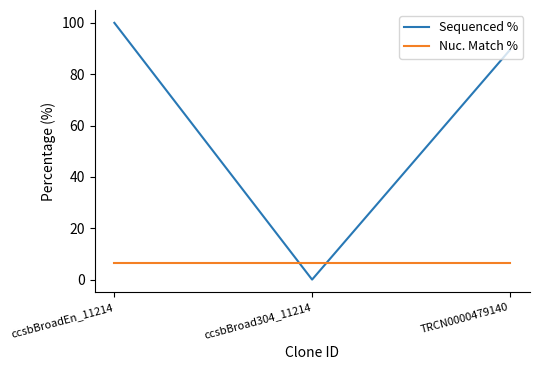

Count the Sequenced % values in the range 0 to 100.

3